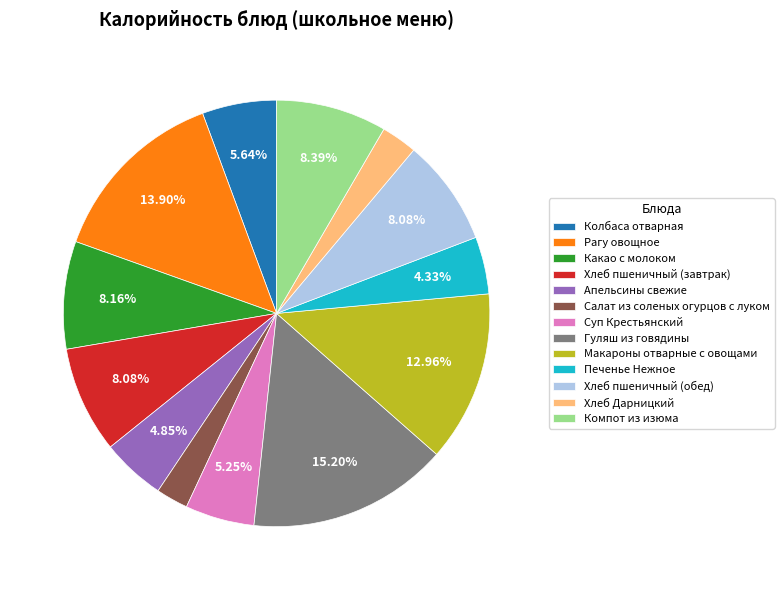

What portion of the pie excludes Колбаса отварная?

94.4%